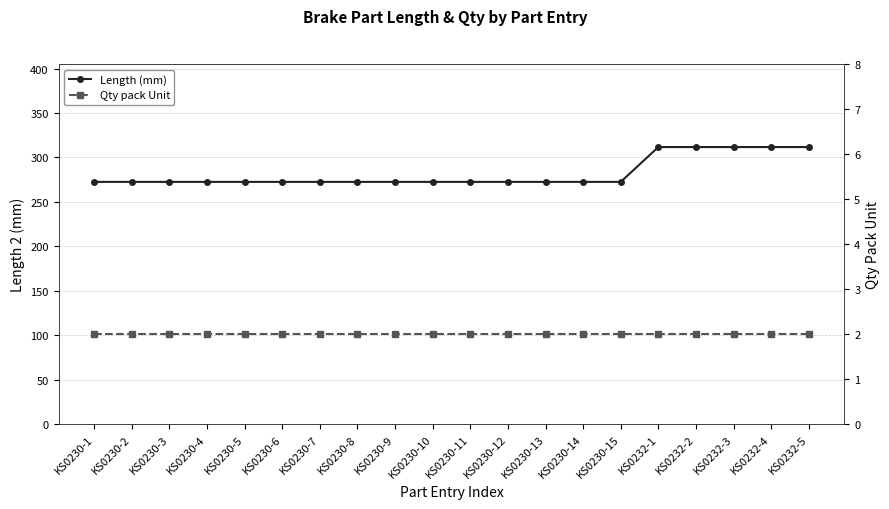

What is the label of the 4th point from the left?

KS0230-4